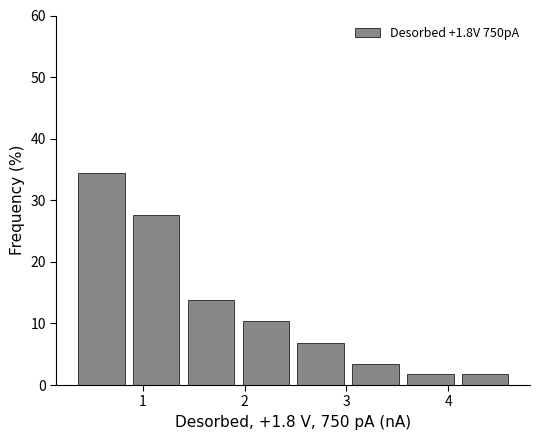

How tall is the bar that spans 3.6 to 4.1 on the x-axis? Neither the bar edges nor the heights are printed on the chart, so give them approximately, as read against the axes.

2